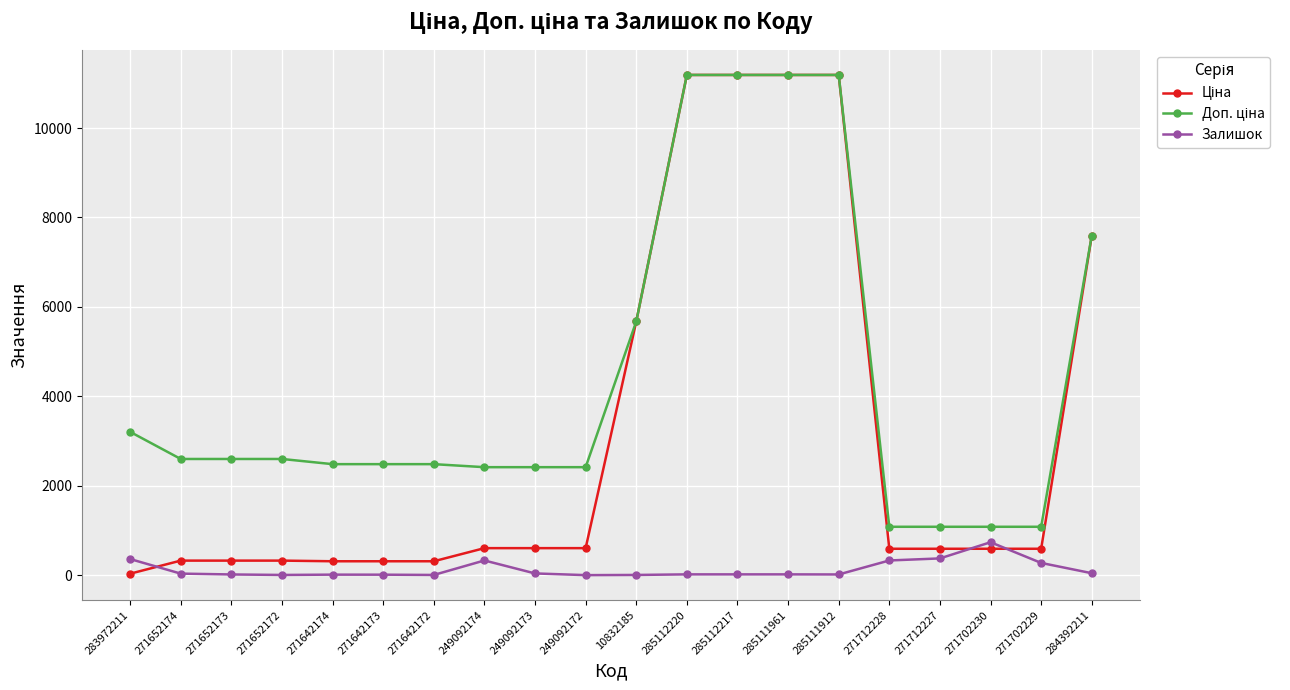

True or false: Залишок has more than 0 interior local peaks.

True